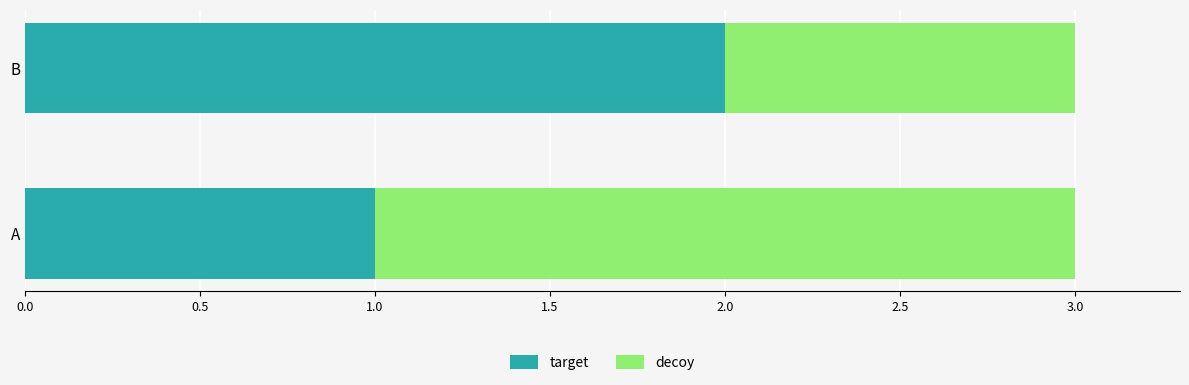

What is the sum of the target values at A and B?

3